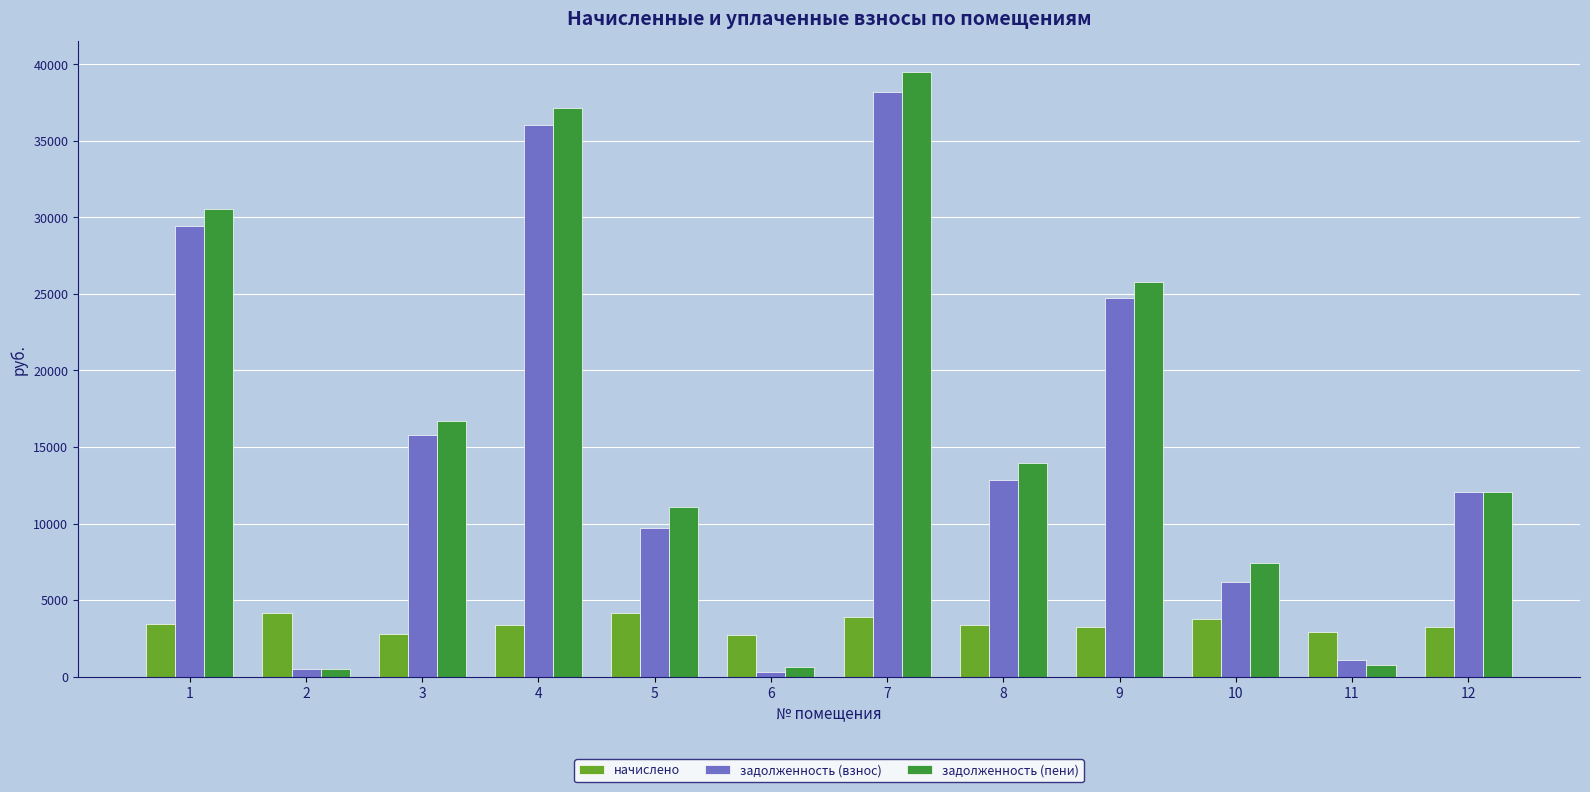

At how many categories does at least one series exceed 1964?

12